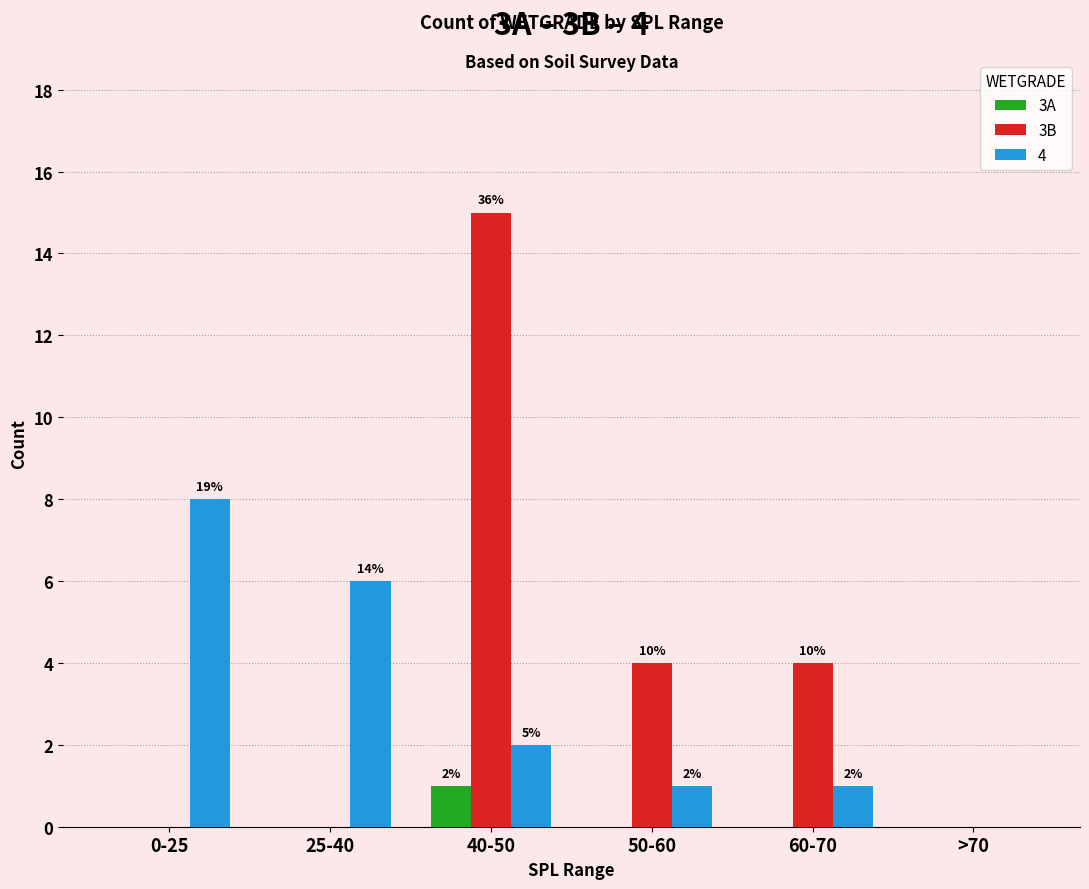

What is the label of the 3rd bar from the right?

50-60